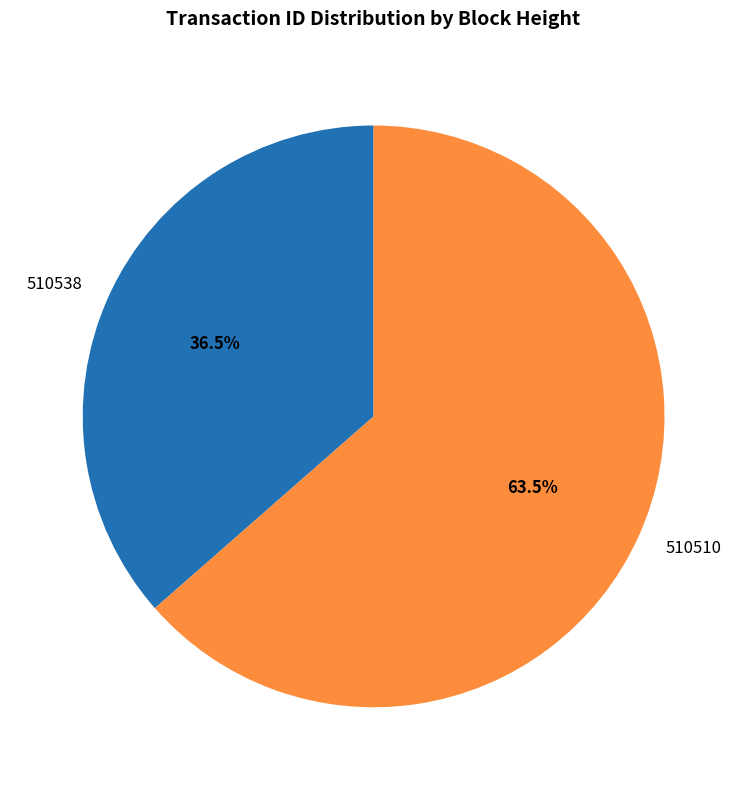

To the nearest percent, what is the difference between the 510538 and 510510 slice percentages?

27%